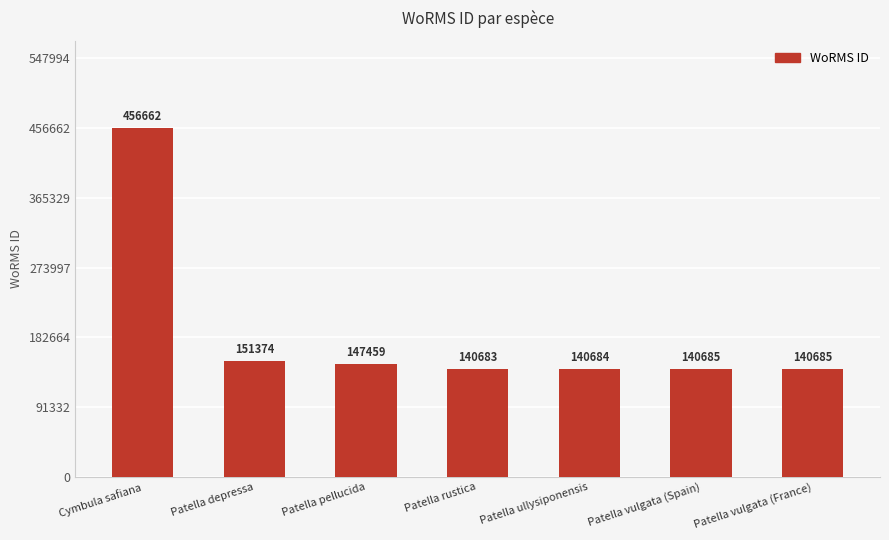

What is the difference between the values at Patella pellucida and Patella rustica?

6776